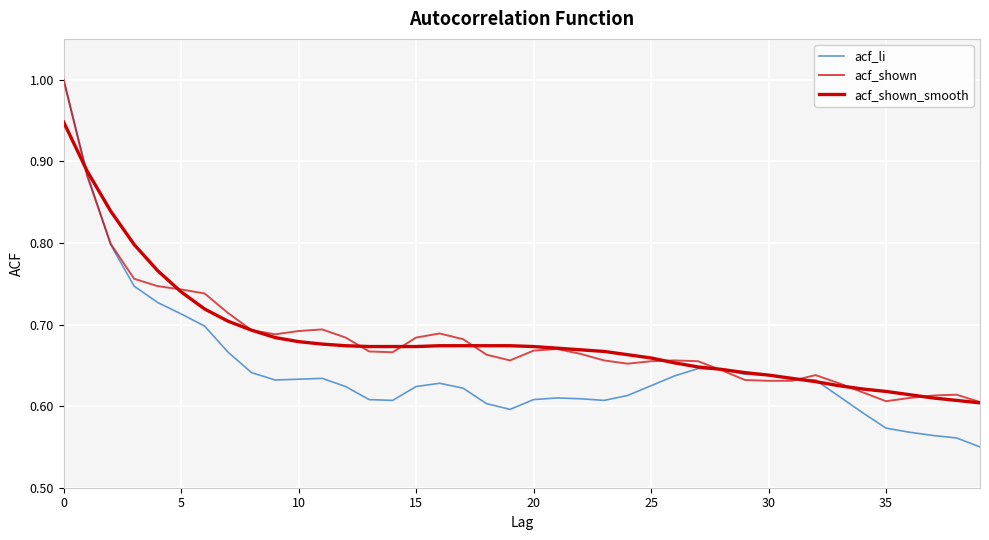

Count the acf_shown values in the range 0 to 1.

40